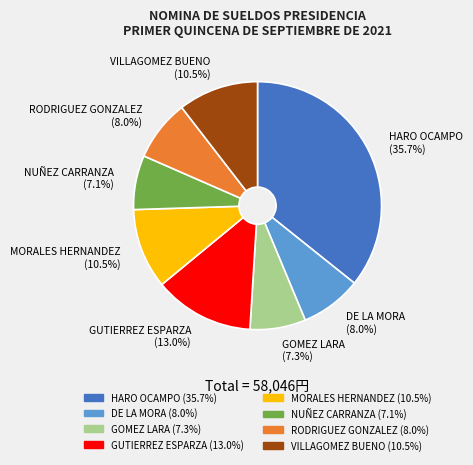

Which slice is the largest?

HARO OCAMPO (35.7%)